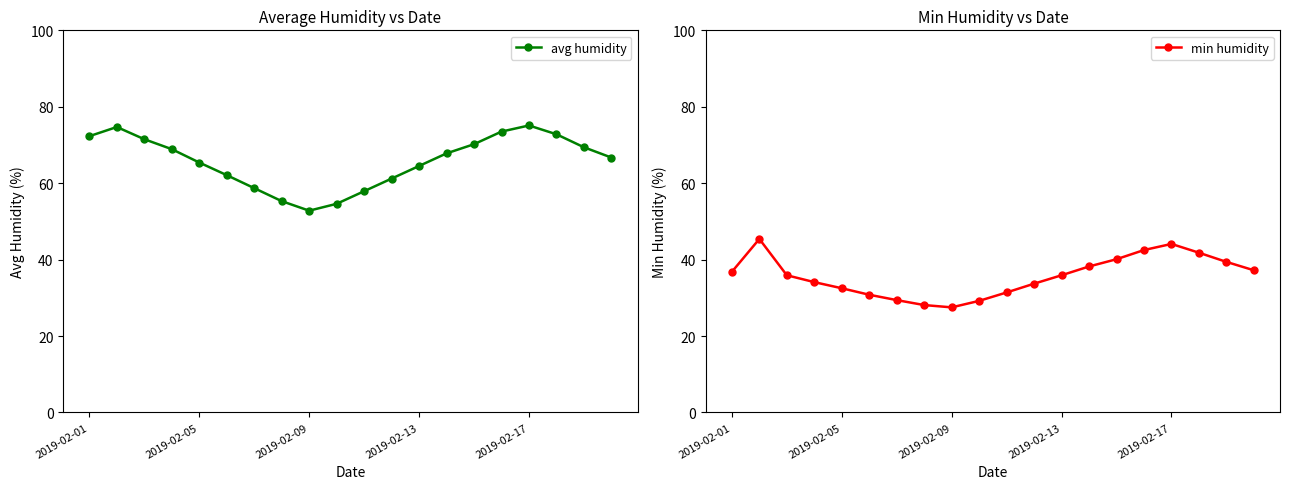

Reading left to right, list all the values displayed in this chart.

avg humidity: 72.3	74.7	71.5	68.9	65.4	62.1	58.7	55.3	52.8	54.6	57.9	61.2	64.5	67.8	70.2	73.5	75.1	72.8	69.4	66.7
min humidity: 36.8	45.4	35.9	34.1	32.5	30.8	29.4	28.1	27.5	29.2	31.4	33.7	35.9	38.2	40.1	42.5	44.1	41.8	39.4	37.2